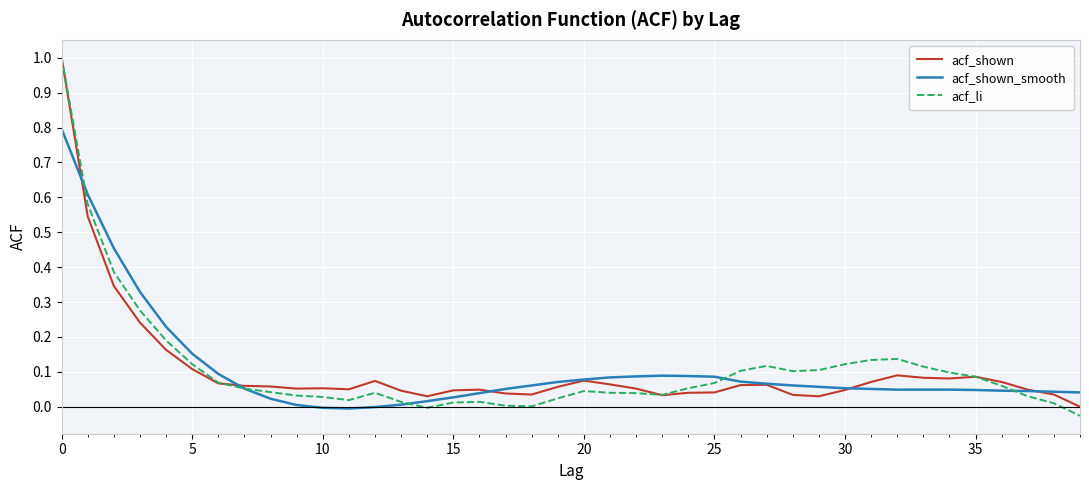

Which series has the largest range (max minus min)?

acf_li